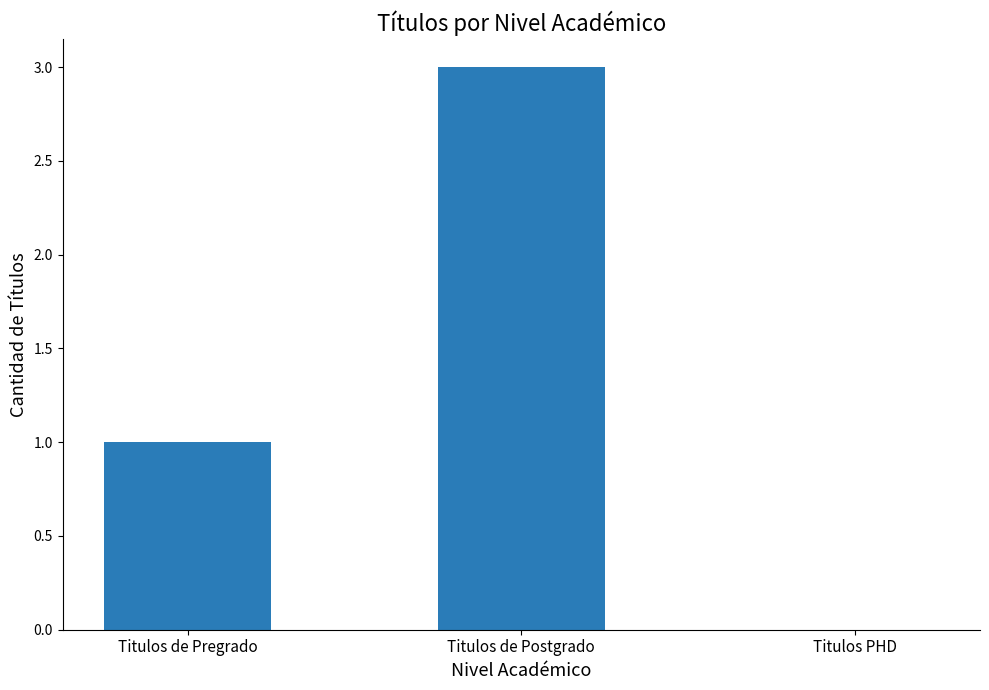

True or false: the data shows 0 at Titulos PHD.

True